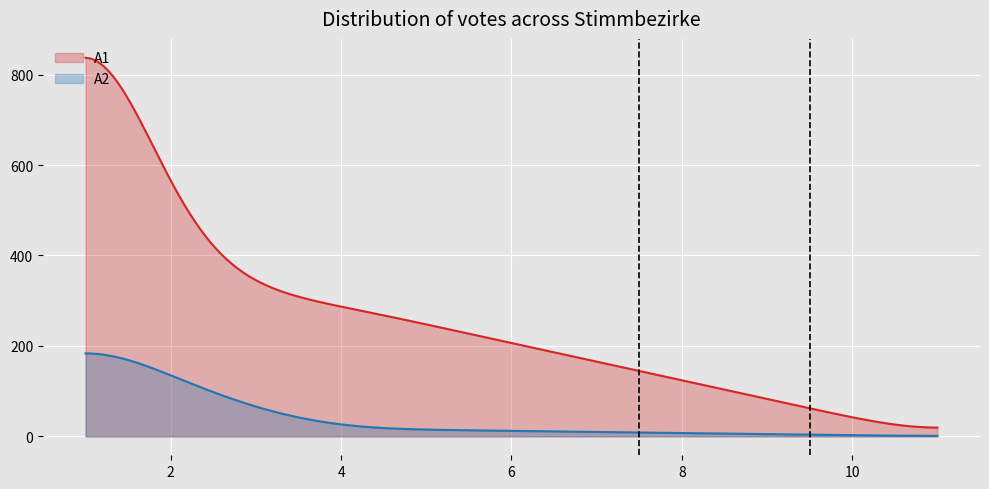

What are all the series names shown in the legend?

A1, A2